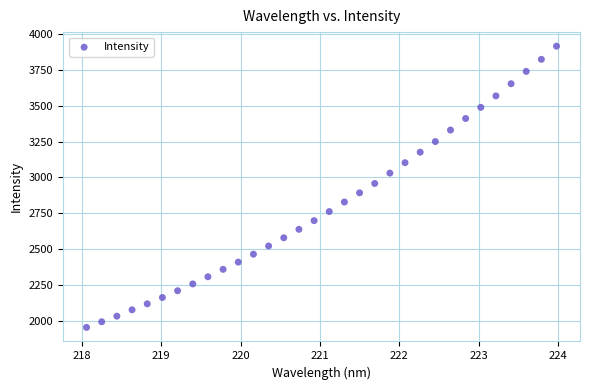

What is the range of X values (max minus min)?

5.9